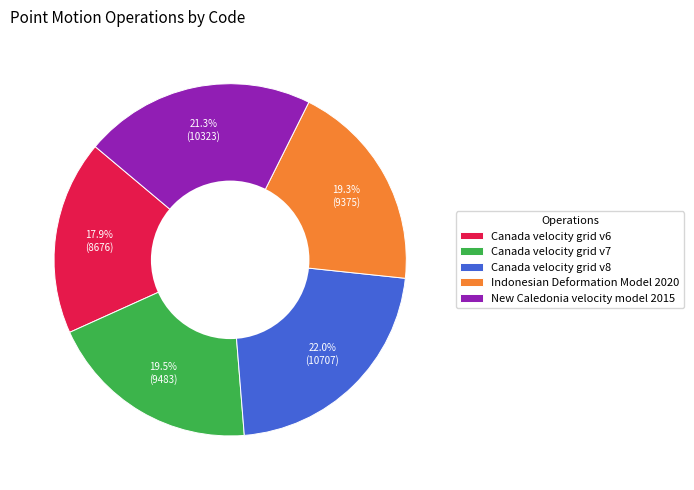

Which slice is the largest?

Canada velocity grid v8